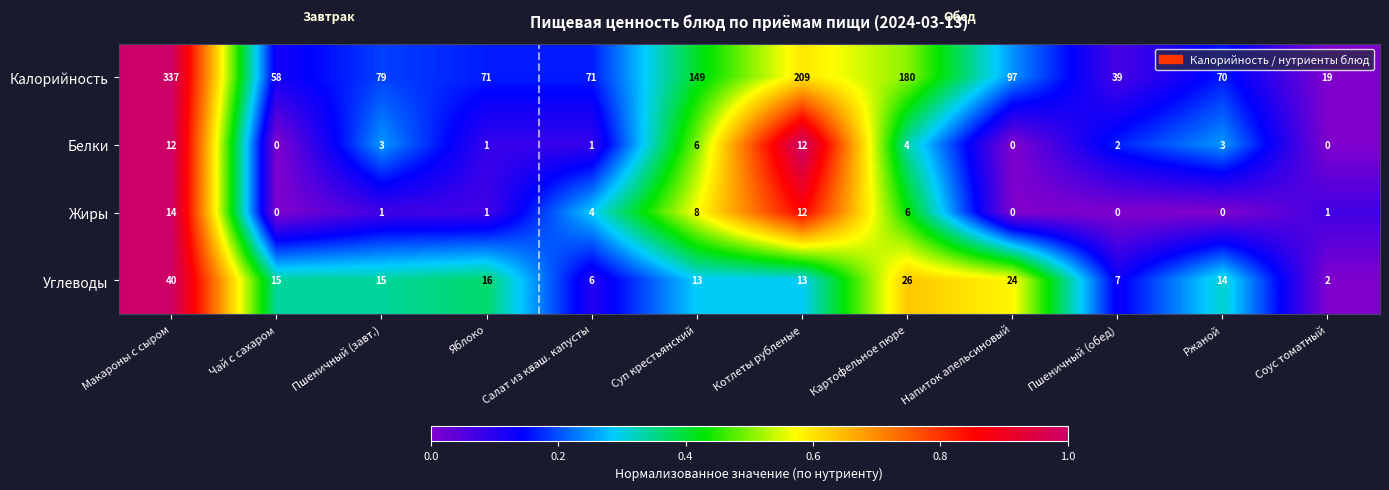

Is it true that Белки equals 3 at Пшеничный (завт.)?

True